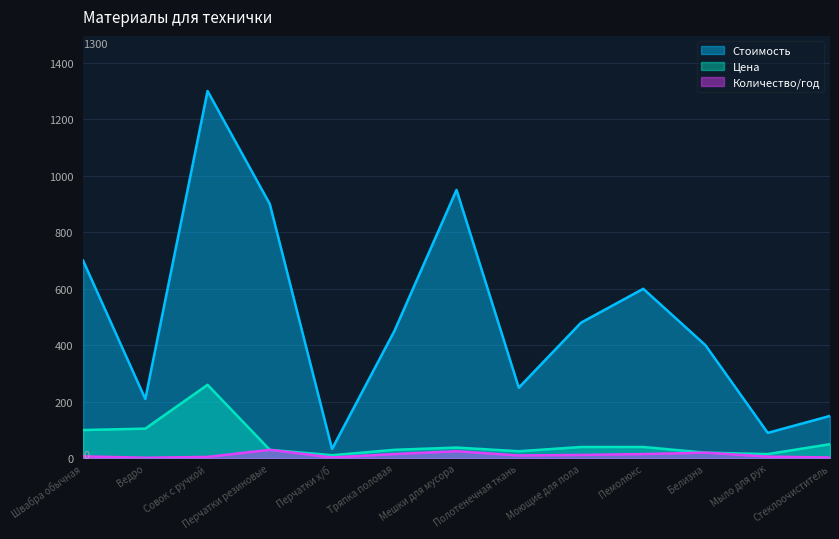

What is the label of the 6th point from the left?

Тряпка половая